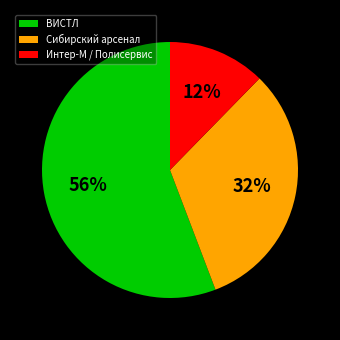

Which slice is the largest?

ВИСТЛ